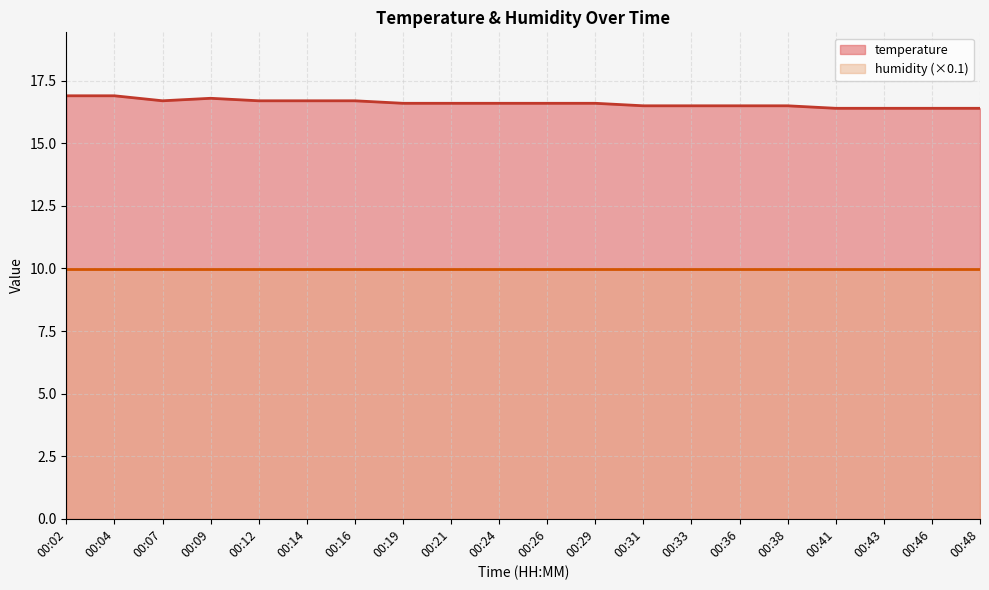

What is the sum of all values?

332.0